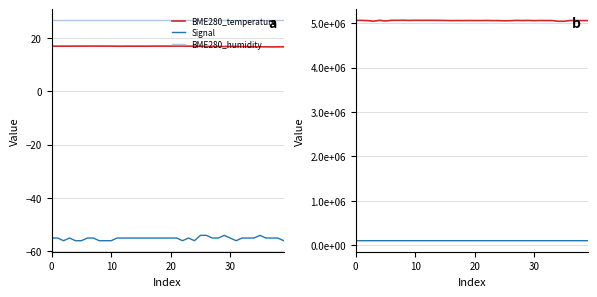

True or false: BME280_pressure and BME280_temperature cross at least once.

False